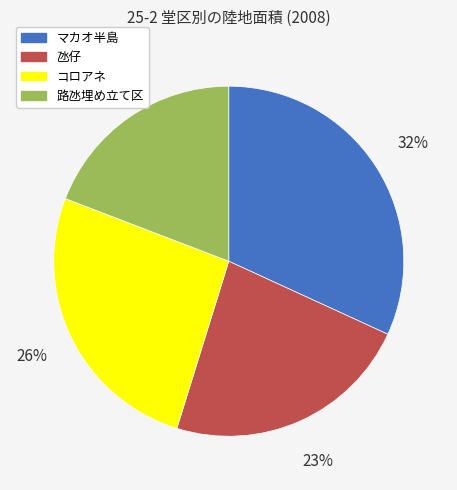

Is there a majority slice in this chart?

No